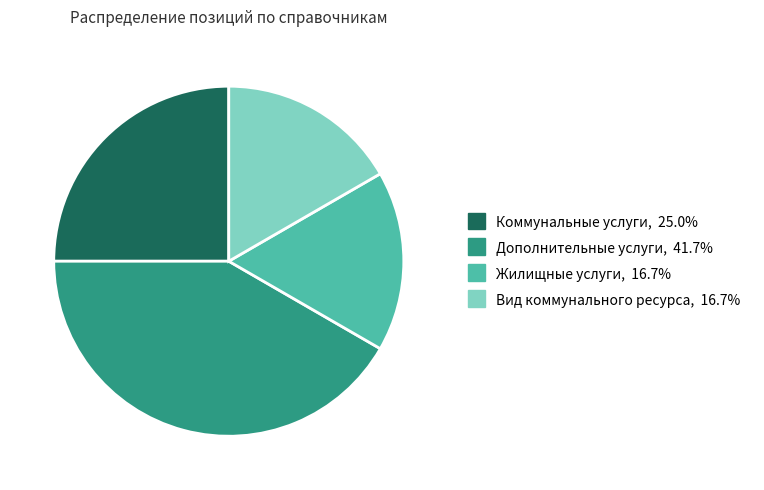

Do Жилищные услуги and Коммунальные услуги together represent more than half of the pie?

No